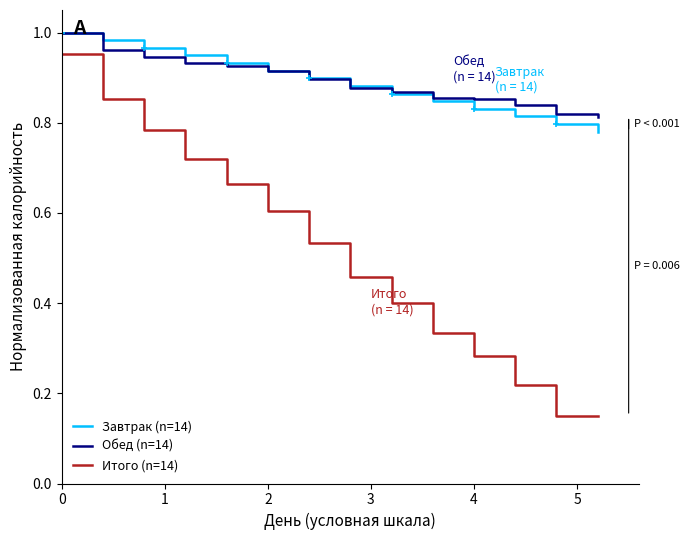

Which series has the largest range (max minus min)?

Итого (n=14)